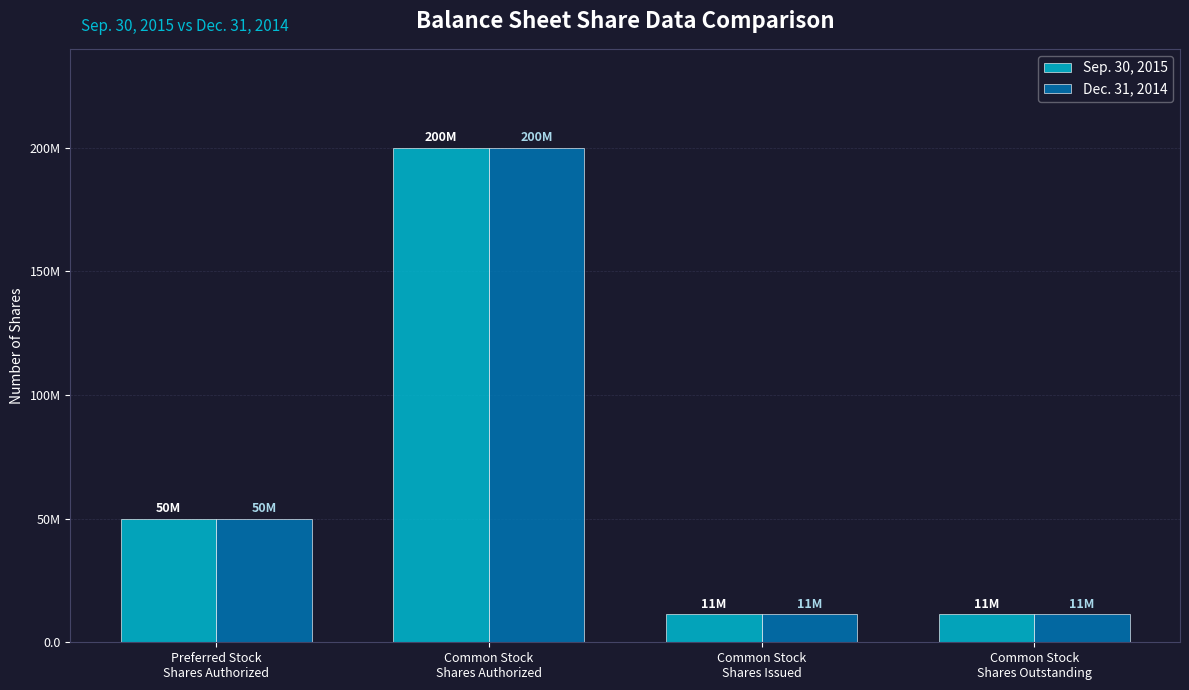

Which series has the widest spread of values?

Sep. 30, 2015